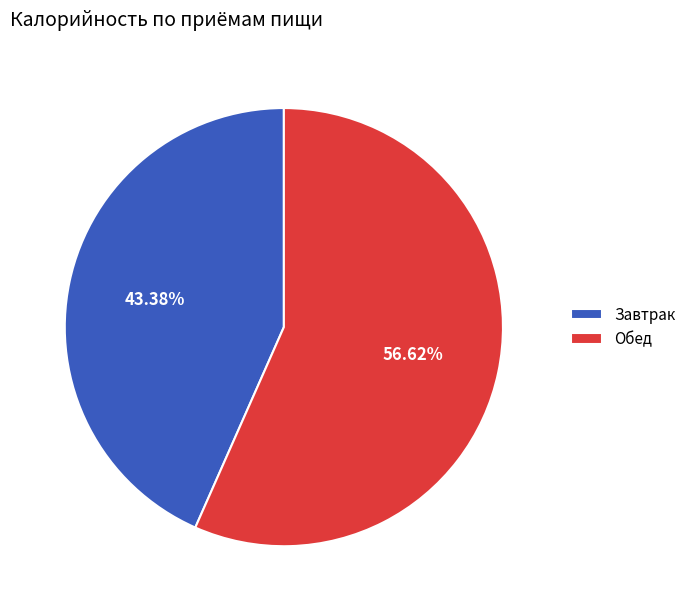

How many segments does this pie chart have?

2